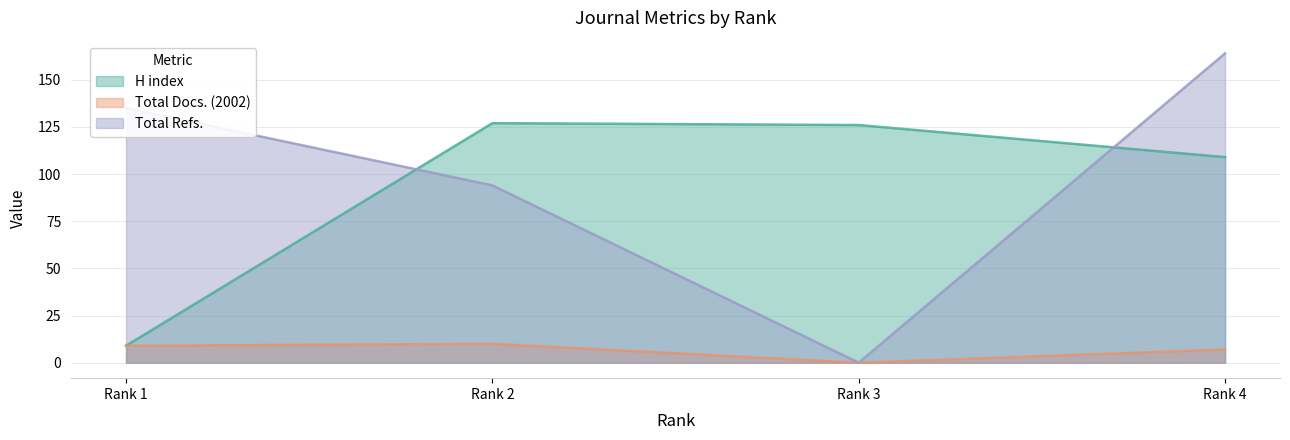

Rank the series at Rank 1 from lowest to highest value.

H index, Total Docs. (2002), Total Refs.